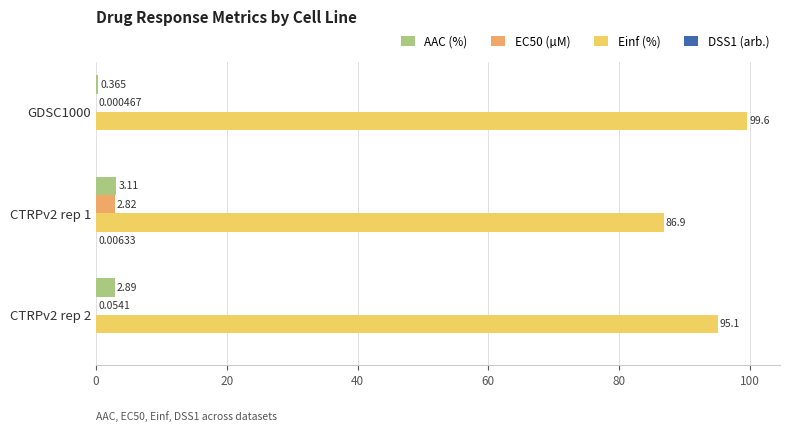

Which series changed the most between CTRPv2 rep 1 and CTRPv2 rep 2?

Einf (%)